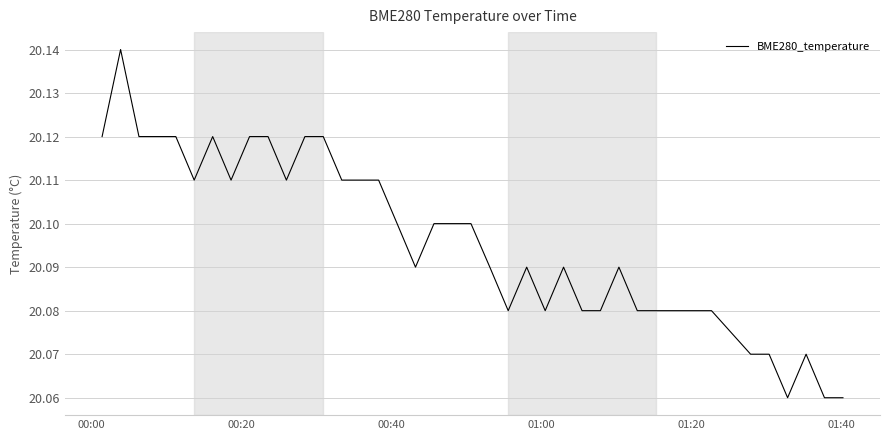

Does the chart display data point markers on the line(s)?

No